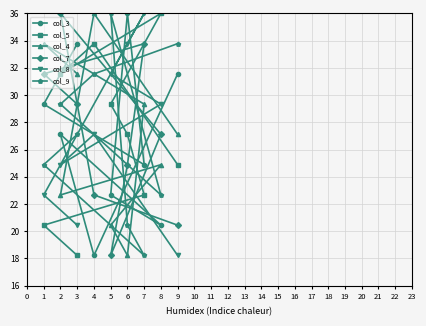

How many categories are shown in the chart?

9